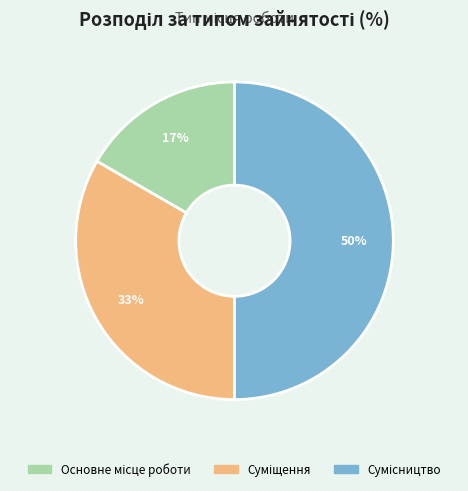

To the nearest percent, what is the average slice percentage?

33%